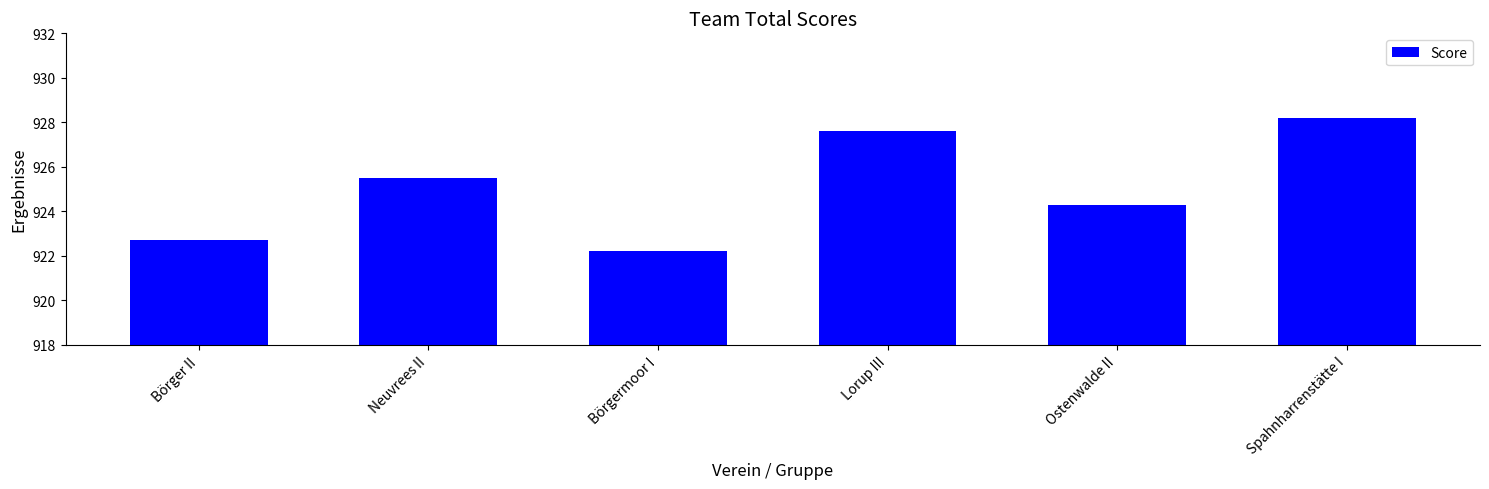

List the labels in order of value, largest first.

Spahnharrenstätte I, Lorup III, Neuvrees II, Ostenwalde II, Börger II, Börgermoor I